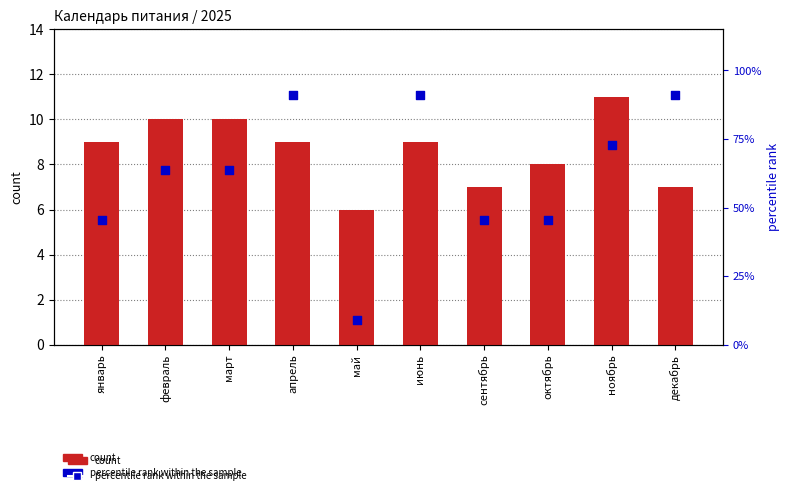

Is the value of count at сентябрь greater than the value of percentile rank within the sample at июнь?

No